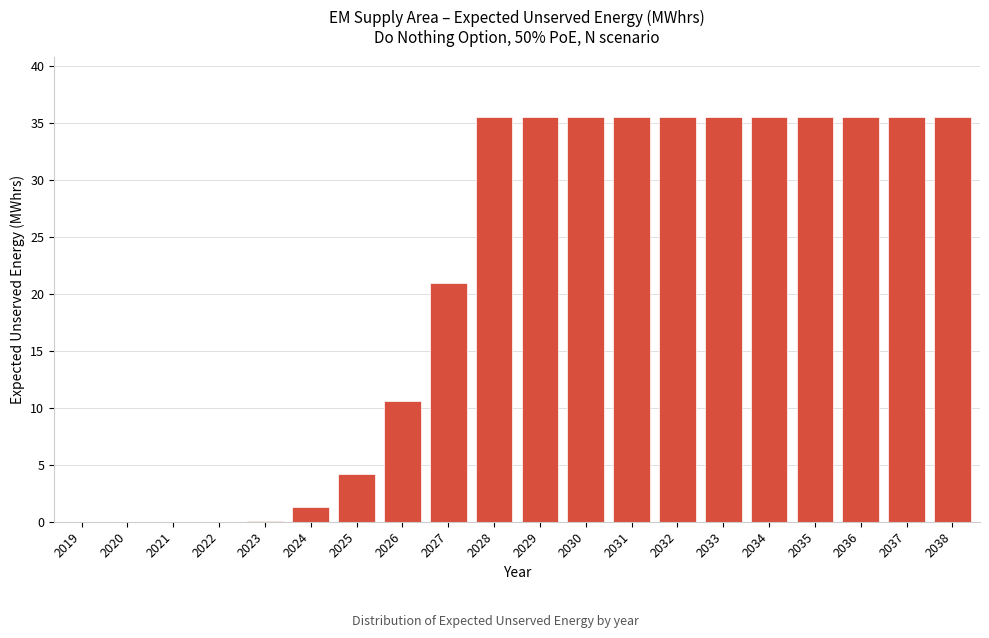

What is the greatest value displayed?

35.5